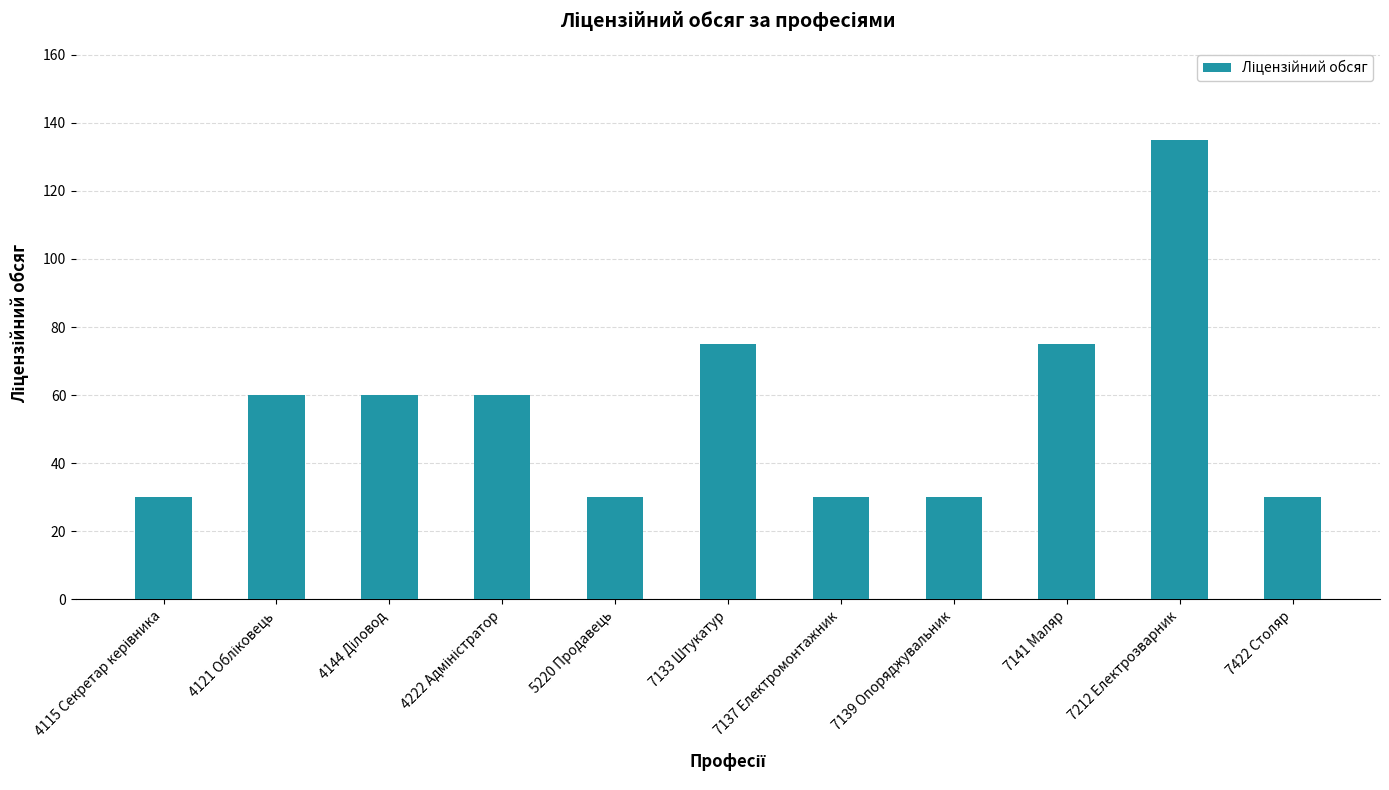

What is the sum of all values?

615